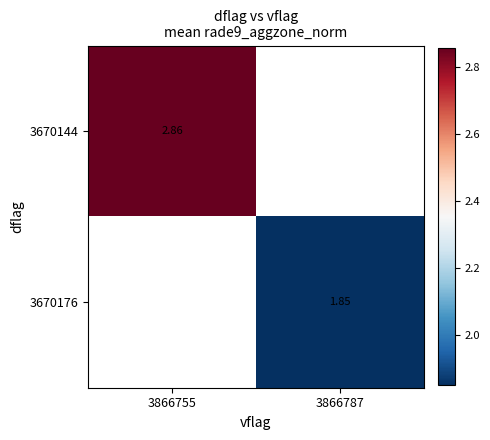

Which has a higher value, 3866787 or 3866755?

3866755